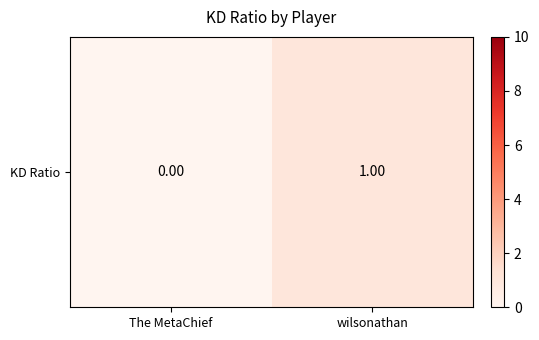

Where is the data nearest to the value 0?

The MetaChief